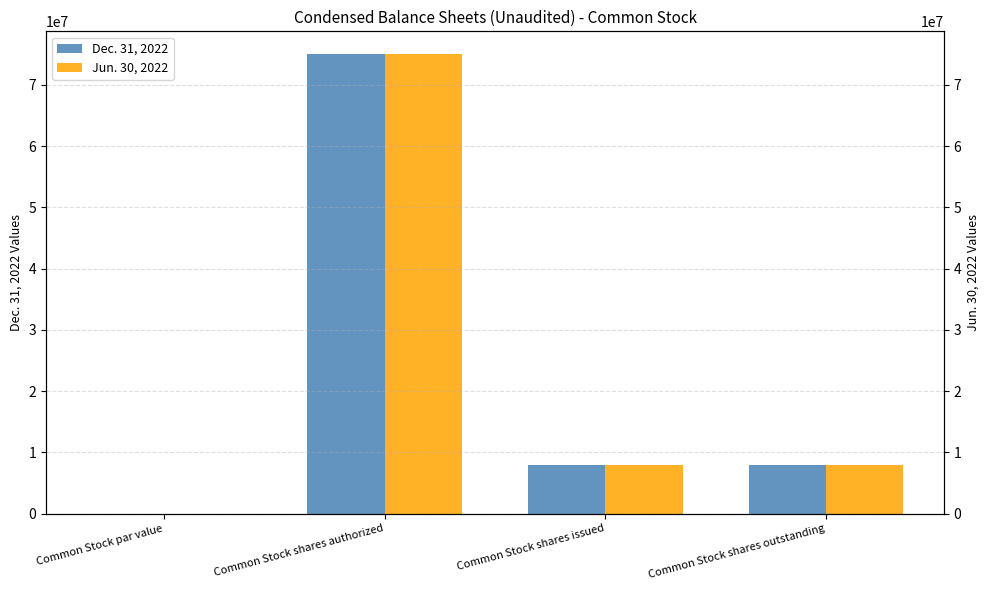

What is the average value of the Dec. 31, 2022 series?

22725250.0